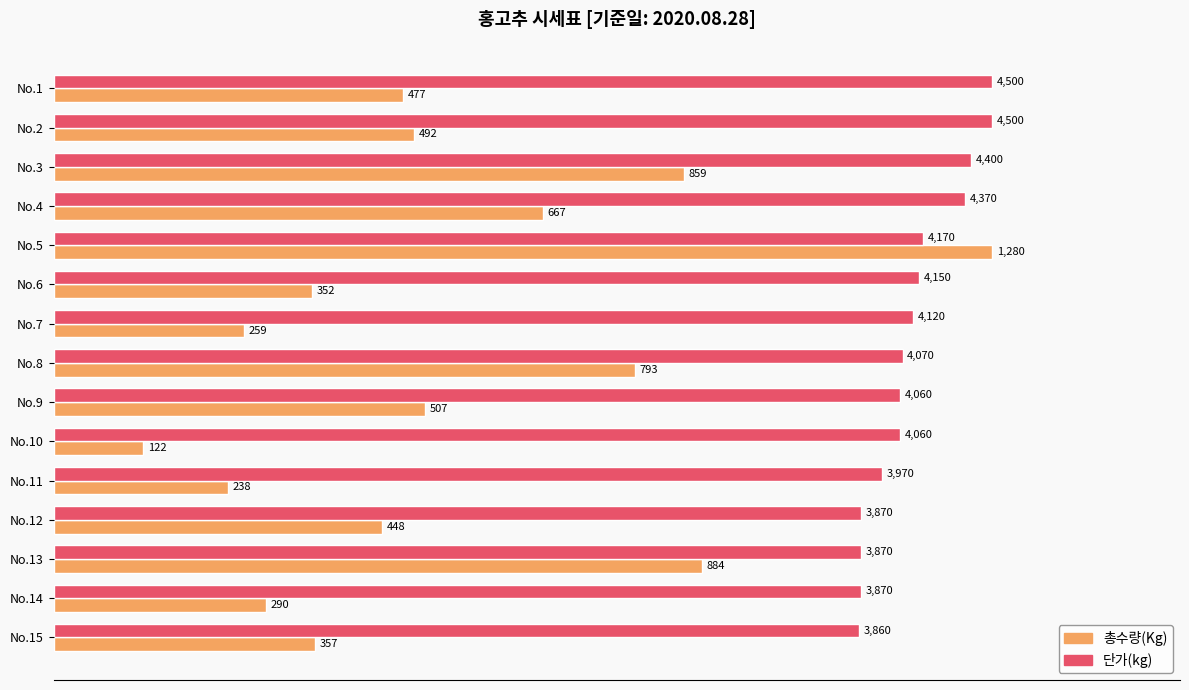

What are all the series names shown in the legend?

총수량(Kg), 단가(kg)